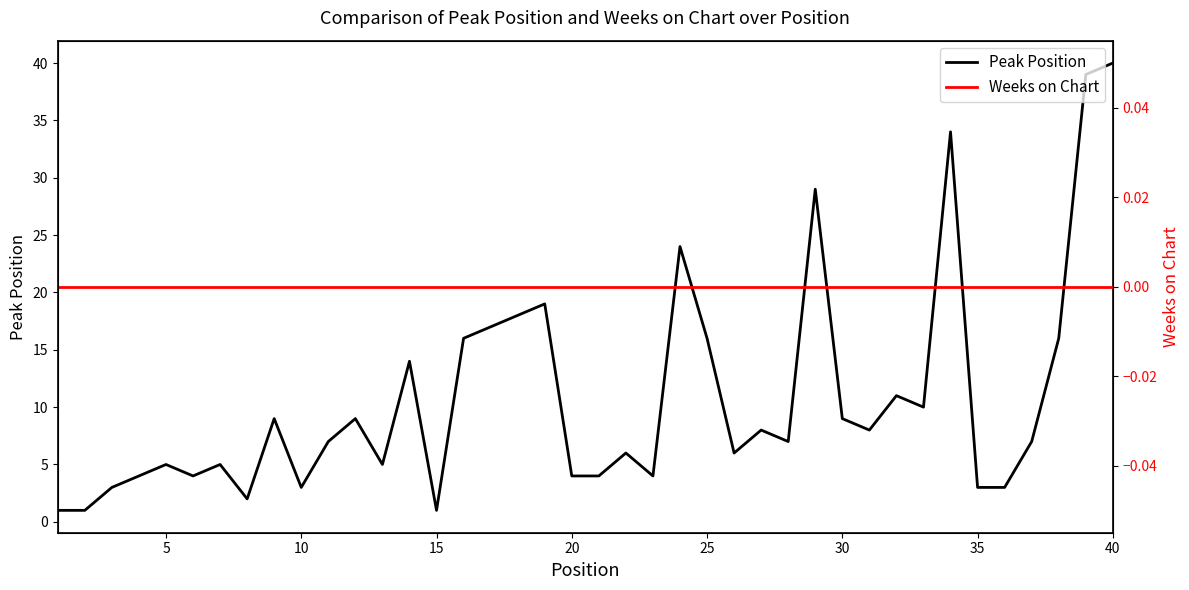

The Peak Position series shows 18 at 40. True or false?

False